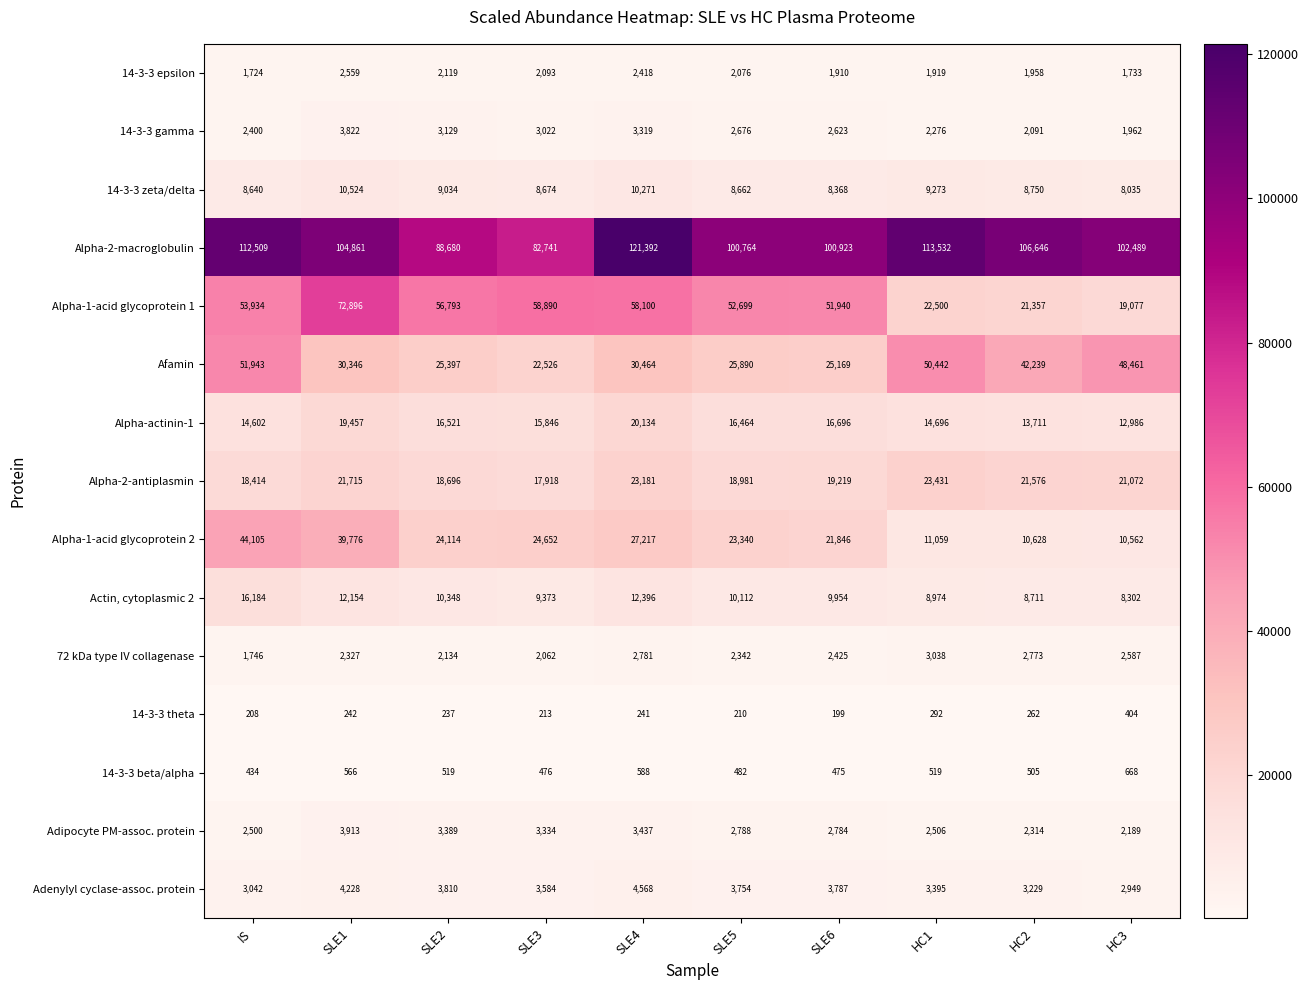

Which series has the largest range (max minus min)?

Alpha-1-acid glycoprotein 1